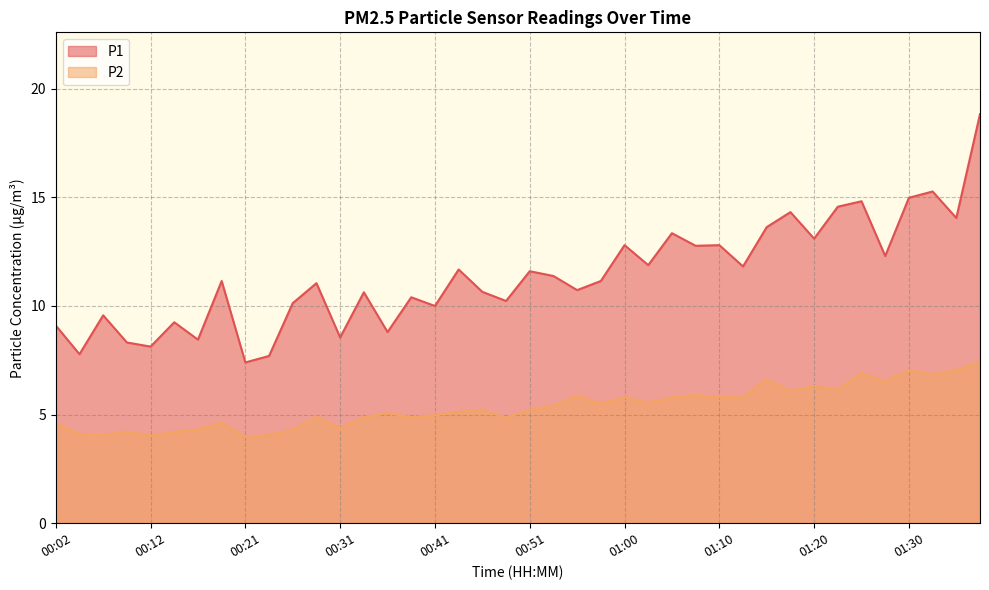

What is the value of the P1 point at the 39th from the left?

14.1